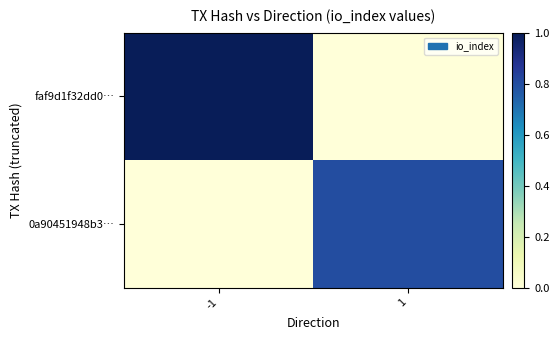

Which category has the highest value across all series?

-1